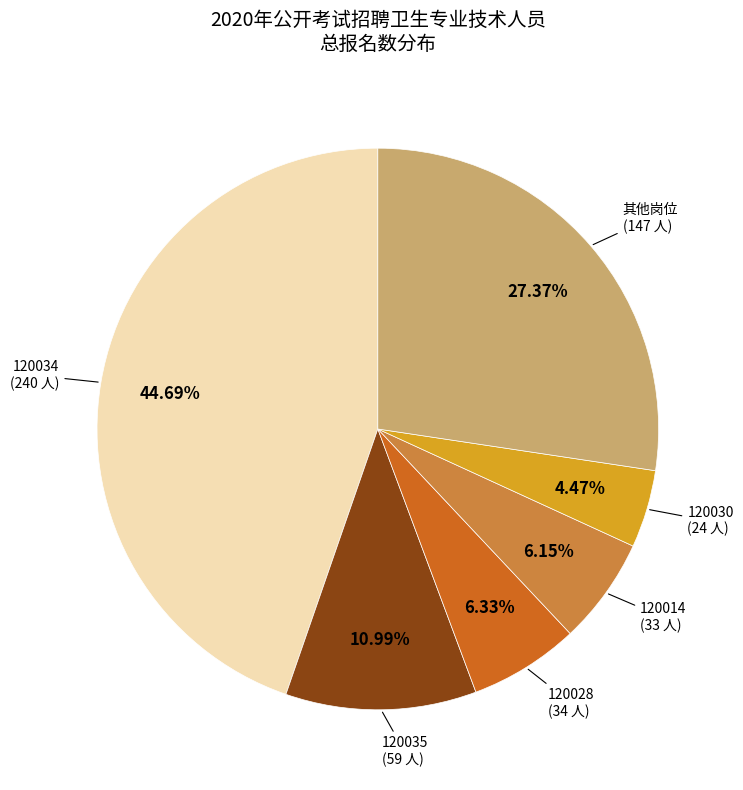

To the nearest percent, what is the difference between the largest and smallest slice percentages?

40%